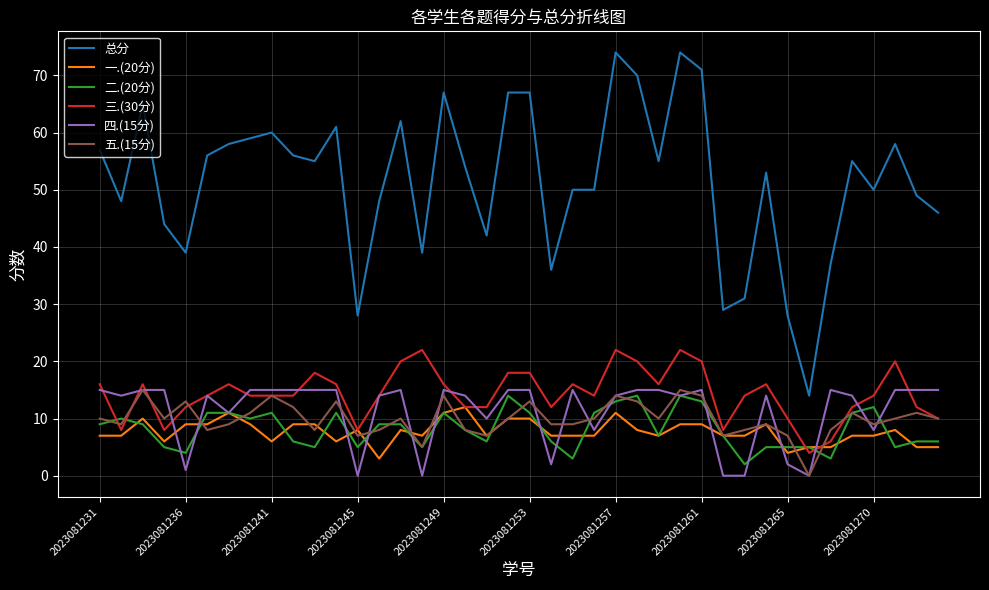

True or false: 一.(20分) and 总分 intersect in this chart.

False